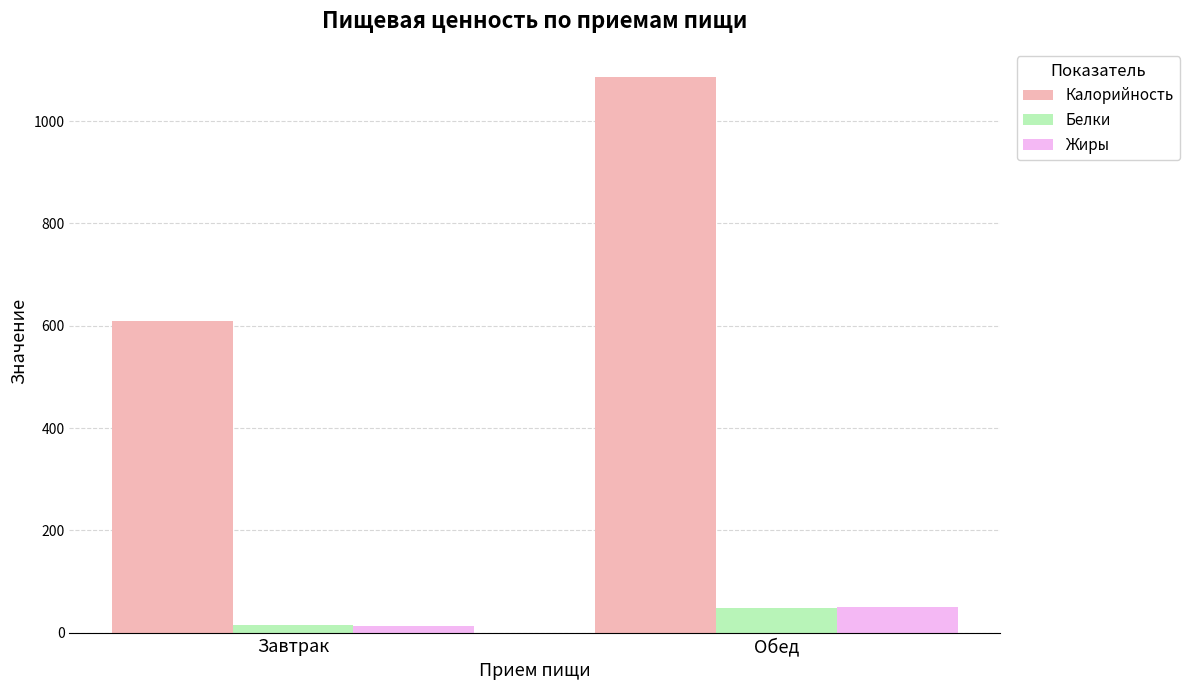

Where is Жиры nearest to the value 32?

Завтрак